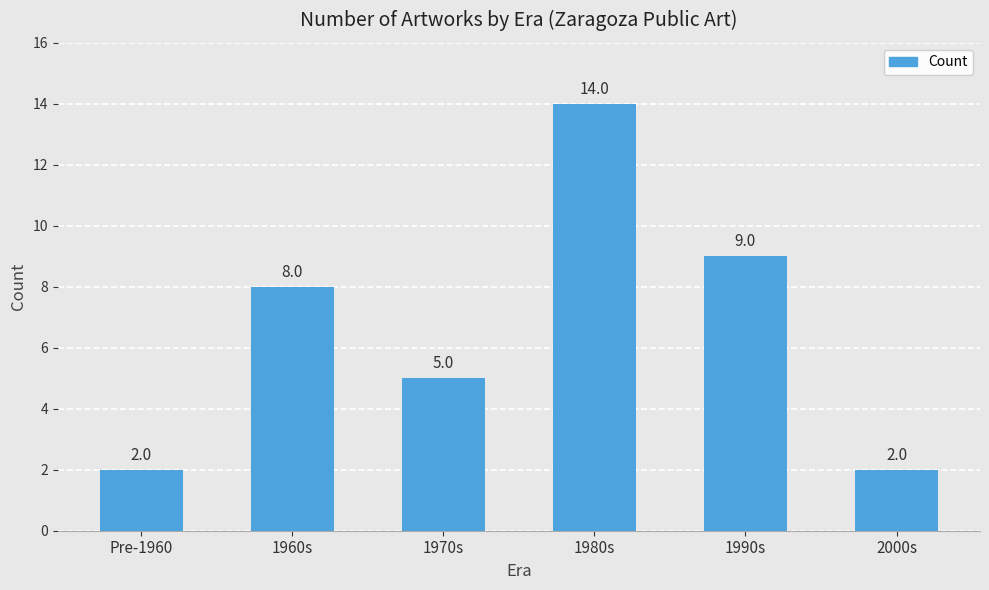

Where is the data nearest to the value 8?

1960s